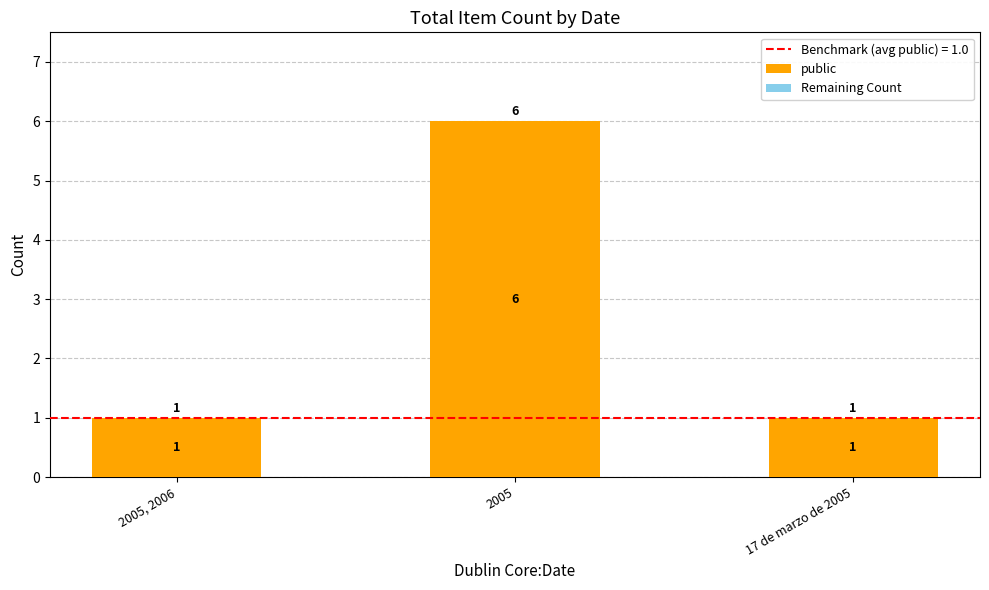

Are the bars horizontal?

No